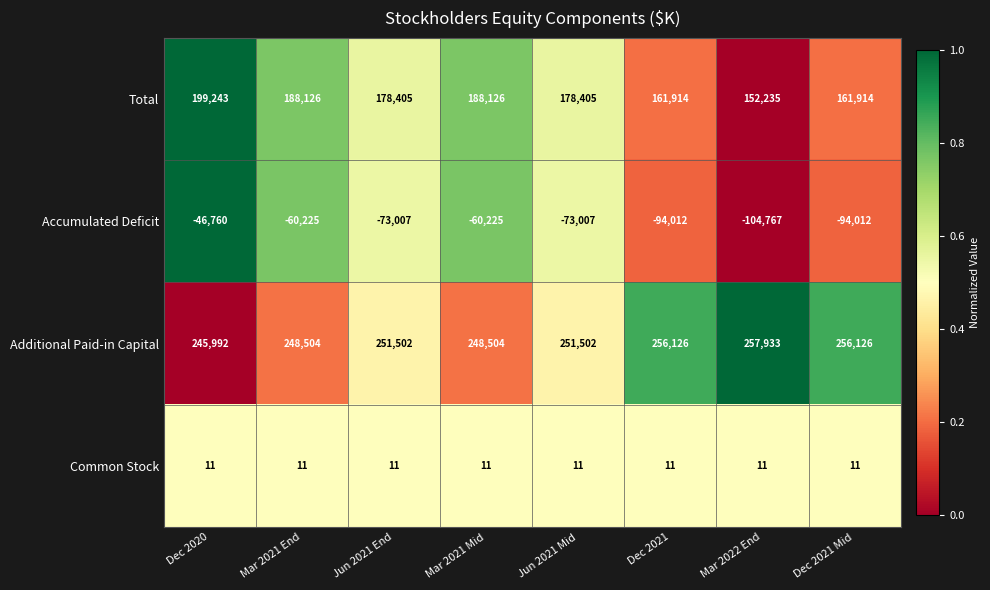

True or false: Additional Paid-in Capital has a value of 74557 at Mar 2021 End.

False